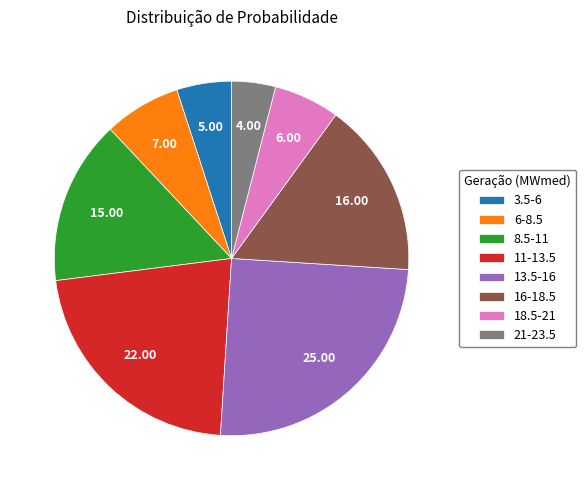

True or false: 8.5-11 accounts for 15% of the total.

True